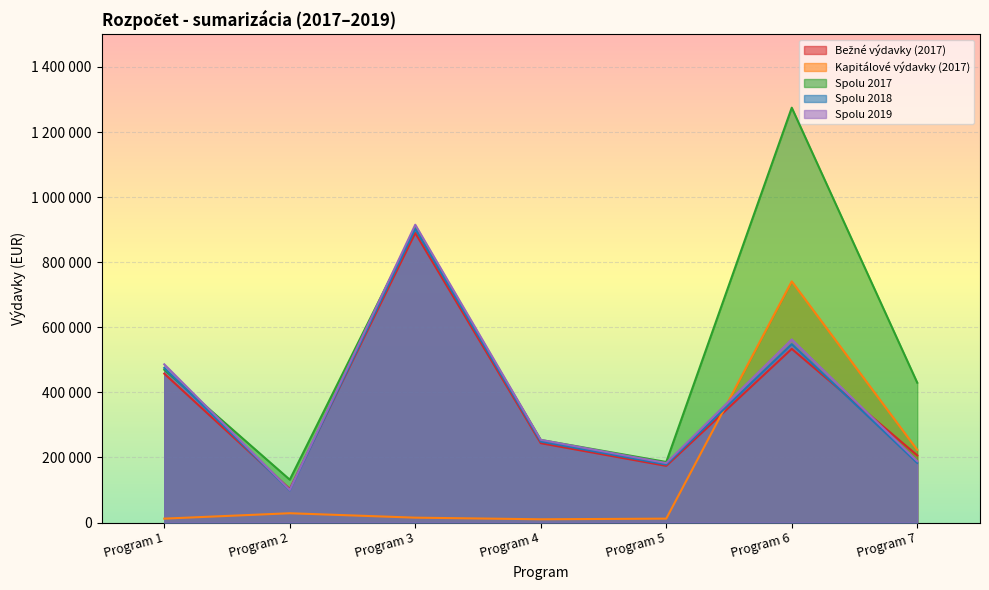

At which label does Spolu 2018 first exceed 248939?

Program 1